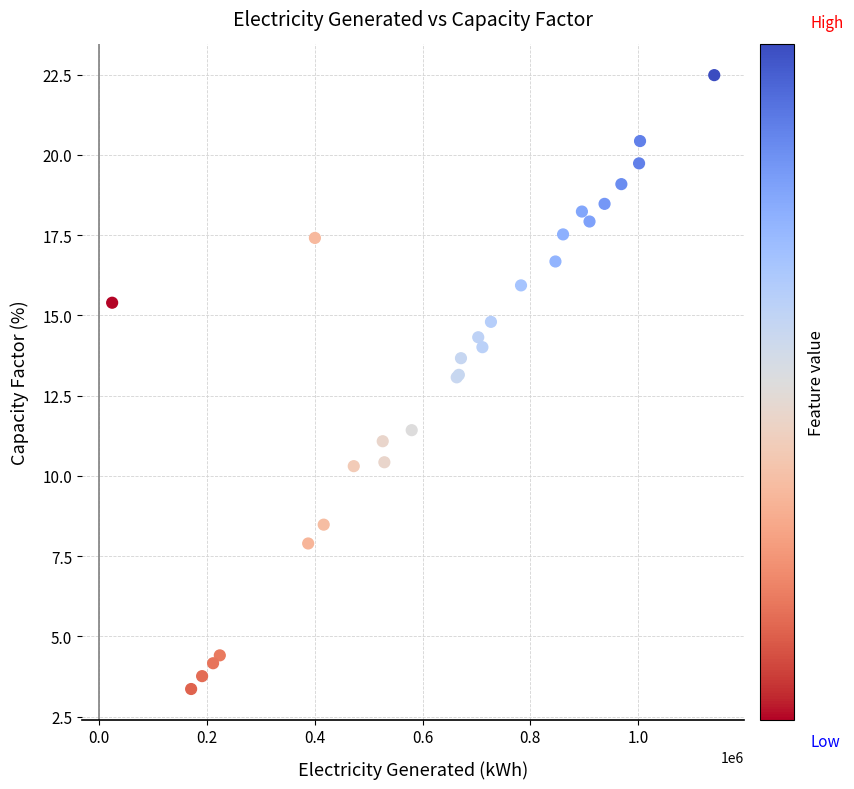

What Y value in the scatter plot is closest to 12?

11.4